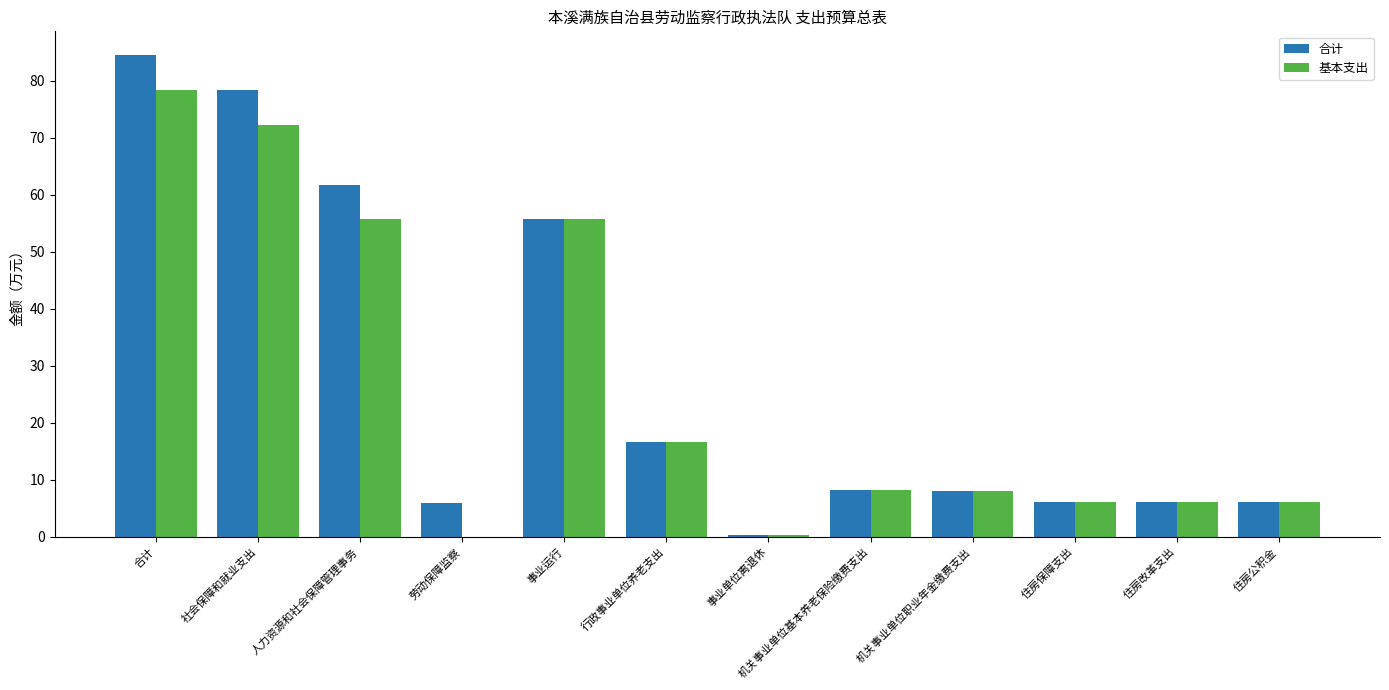

What is the maximum value for 基本支出?

78.4